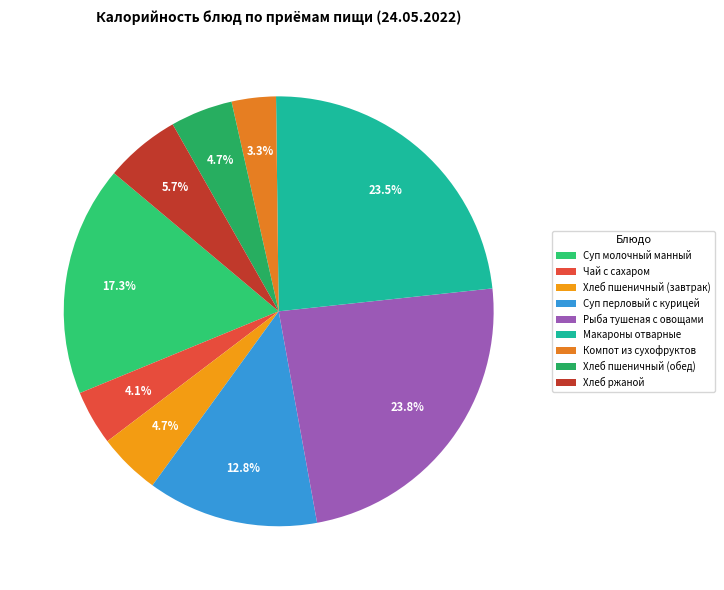

Combined, what portion of the pie is Хлеб ржаной and Чай с сахаром?

9.8%